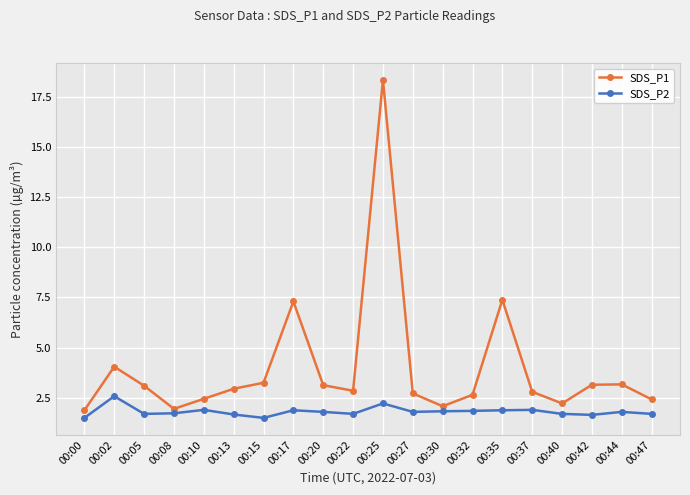

Rank the series at 00:27 from highest to lowest value.

SDS_P1, SDS_P2